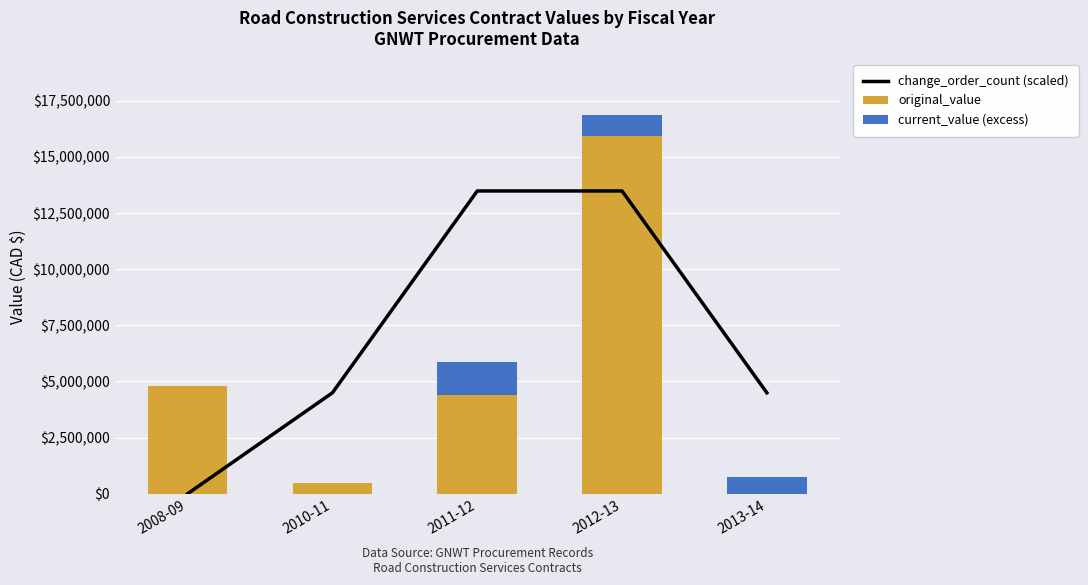

What is the label of the 1st bar from the left?

2008-09